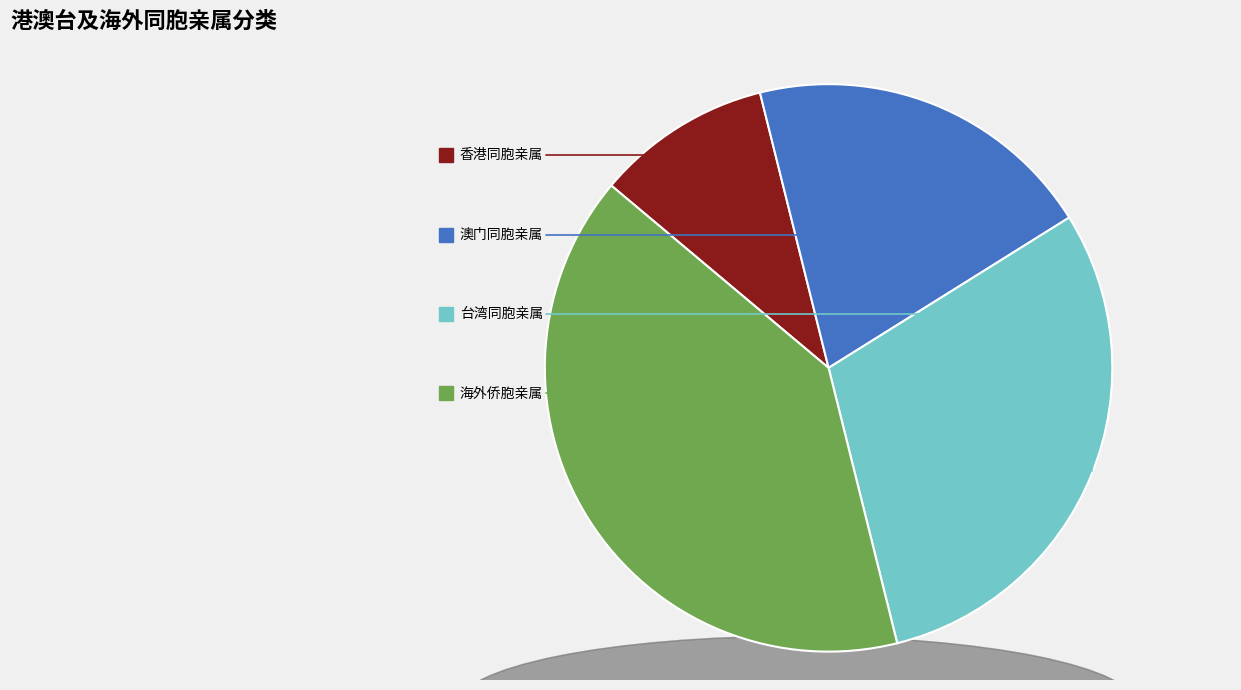

Is 香港同胞亲属 the majority of the pie?

No